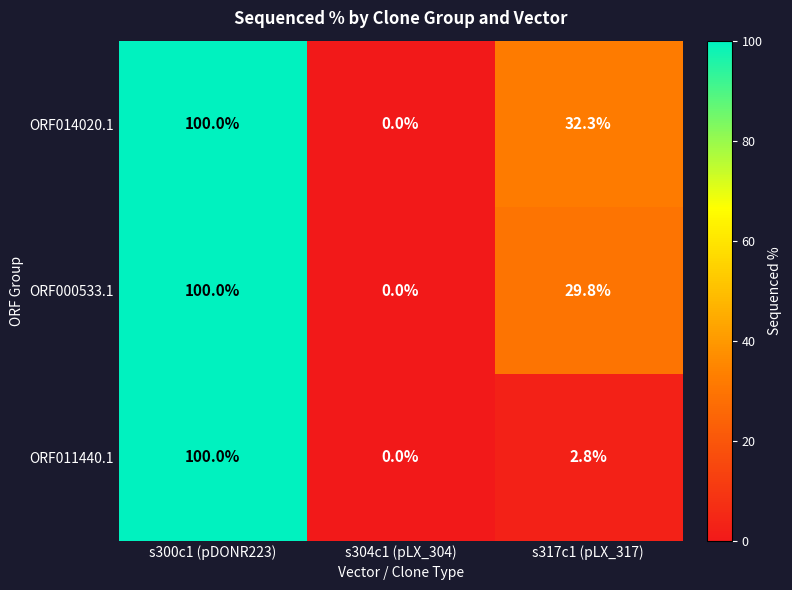

Between s304c1 (pLX_304) and s317c1 (pLX_317), which series saw the biggest shift?

ORF014020.1